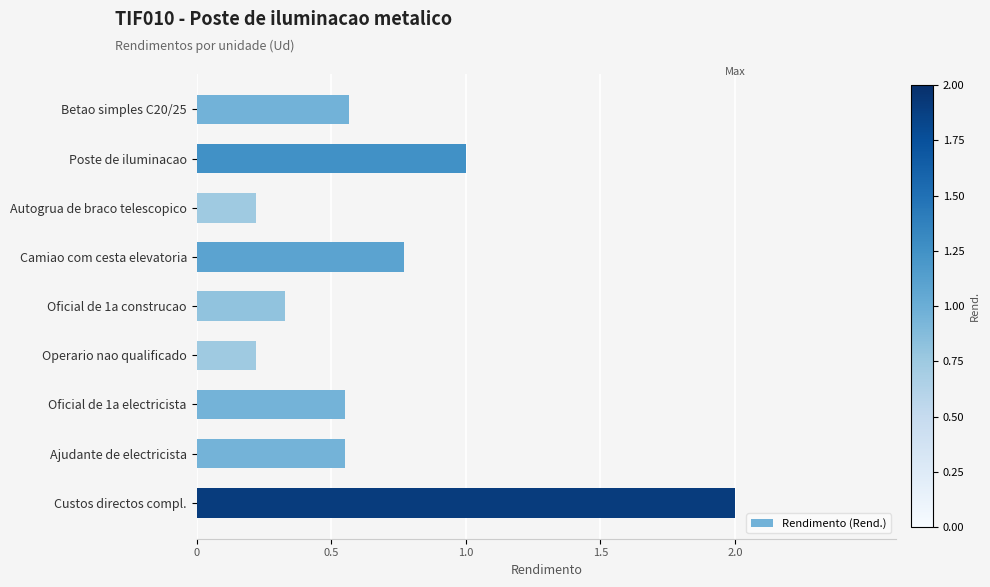

Does the chart contain stacked bars?

No